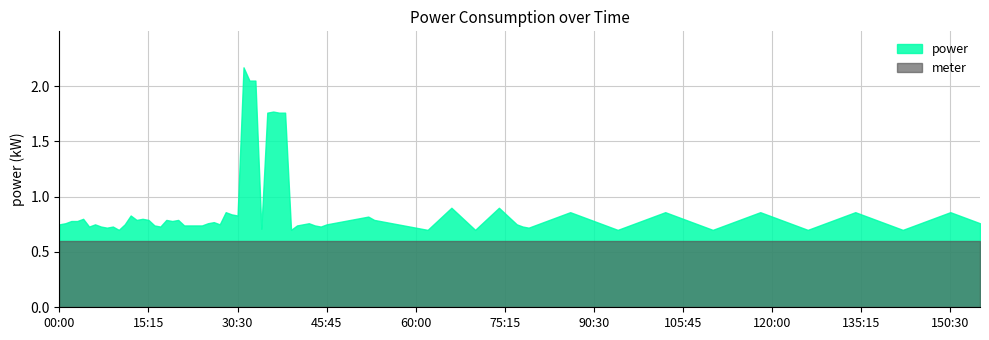

How many series are shown in this chart?

2